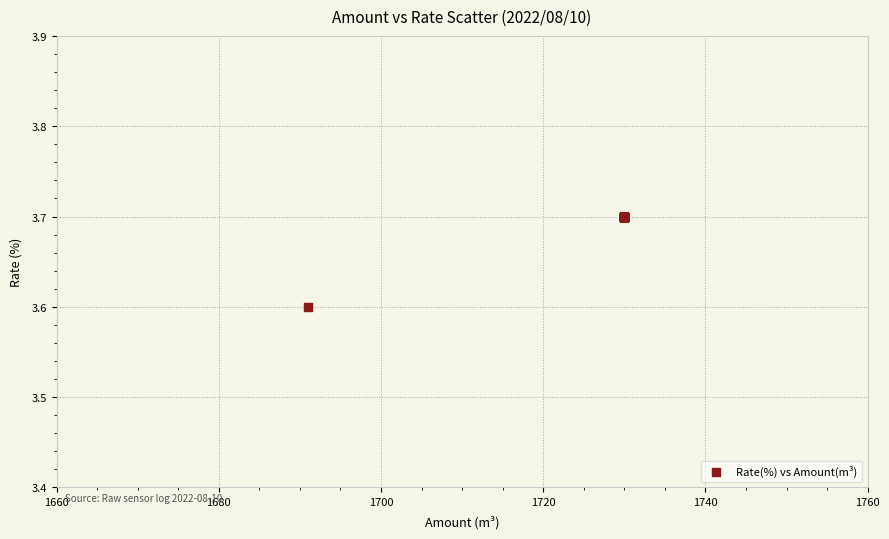

What Y value in the scatter plot is closest to 3?

3.6